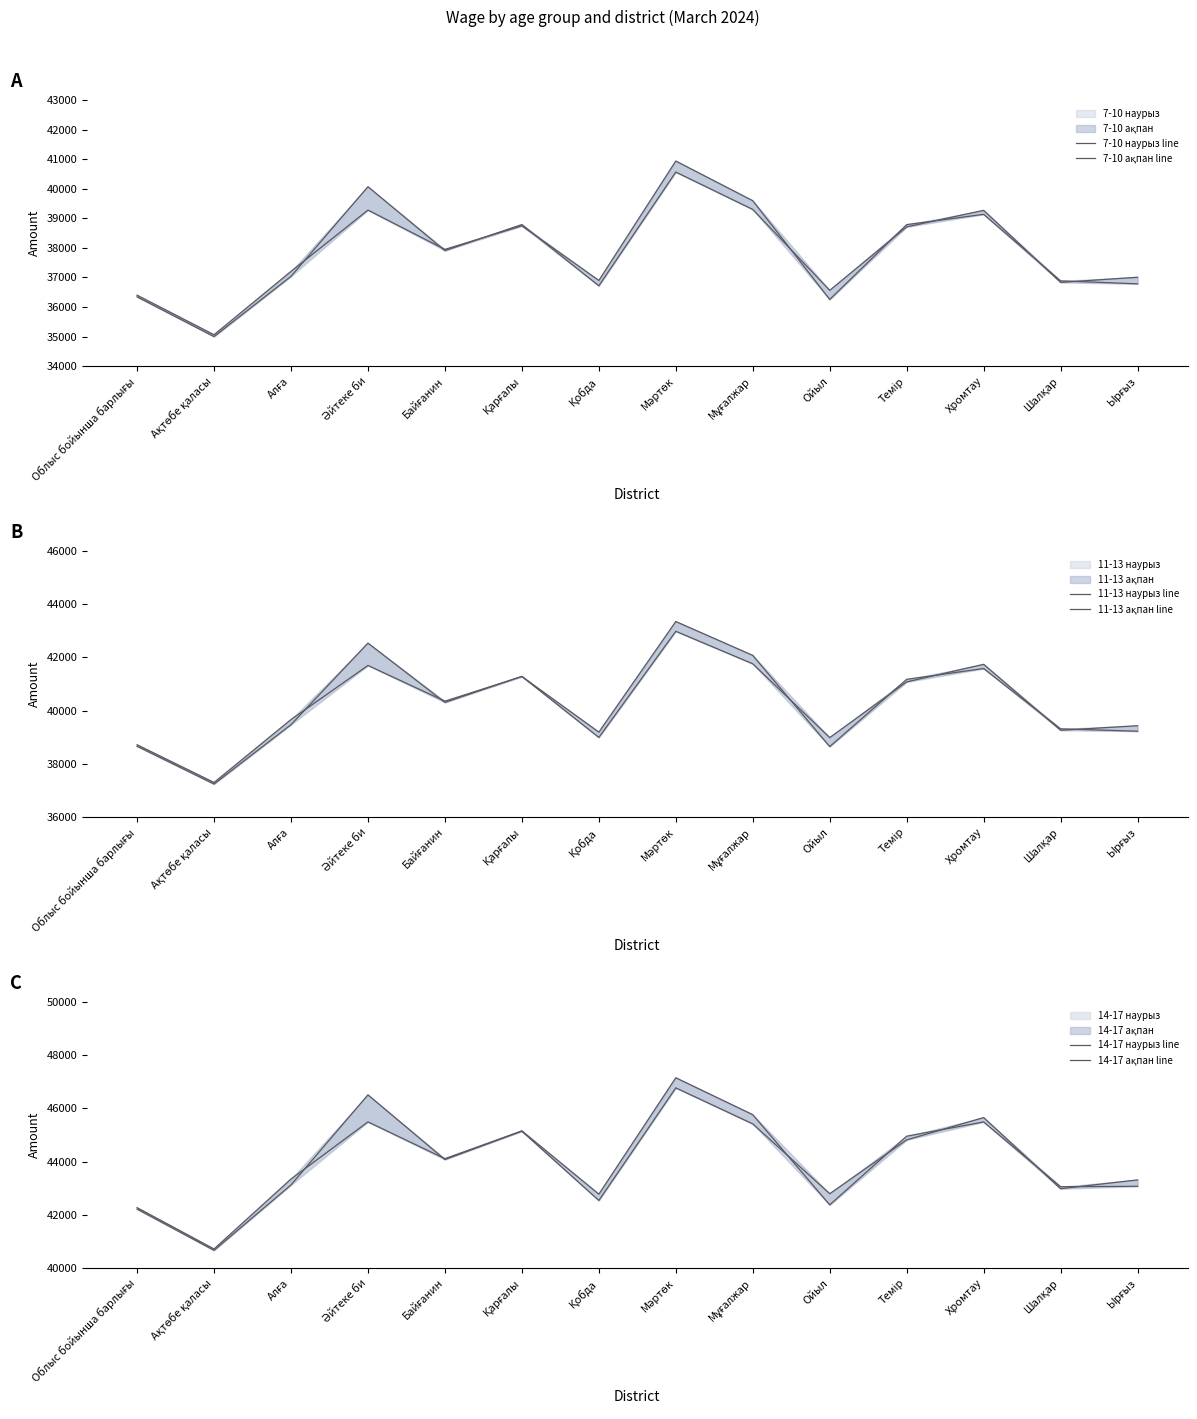

How many lines are shown in the chart?

6